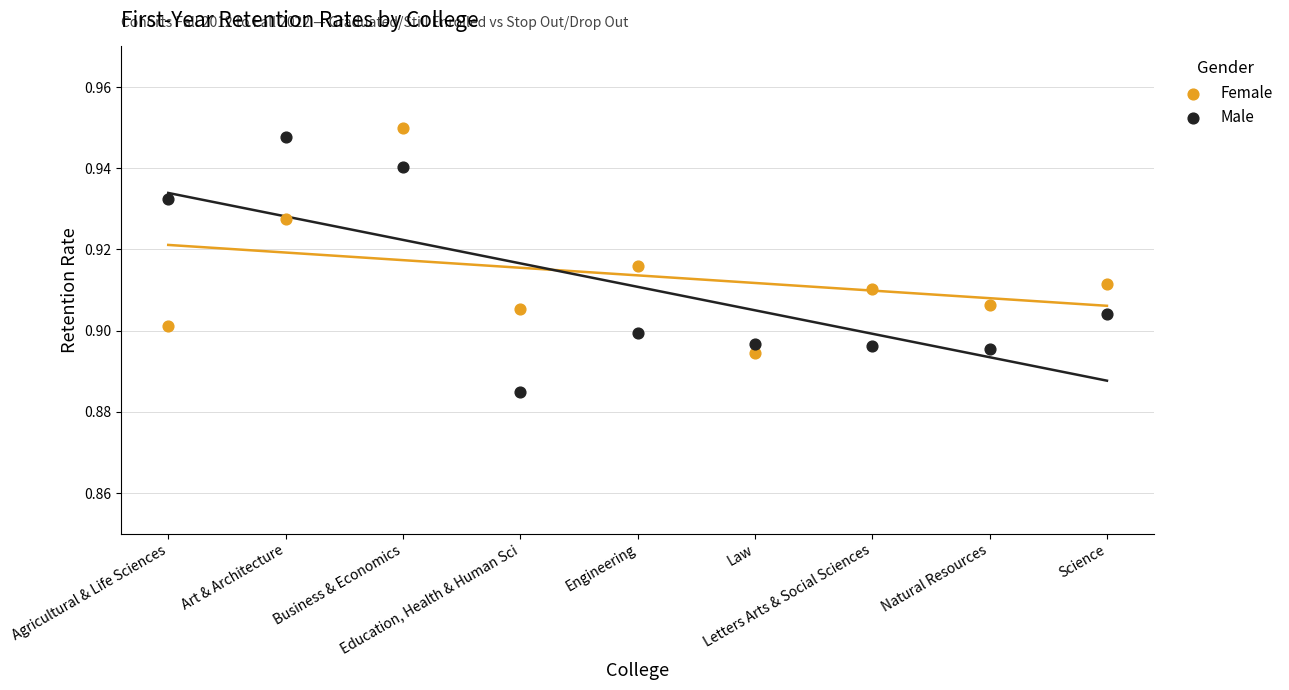

Which series reaches the minimum Y coordinate?

Male